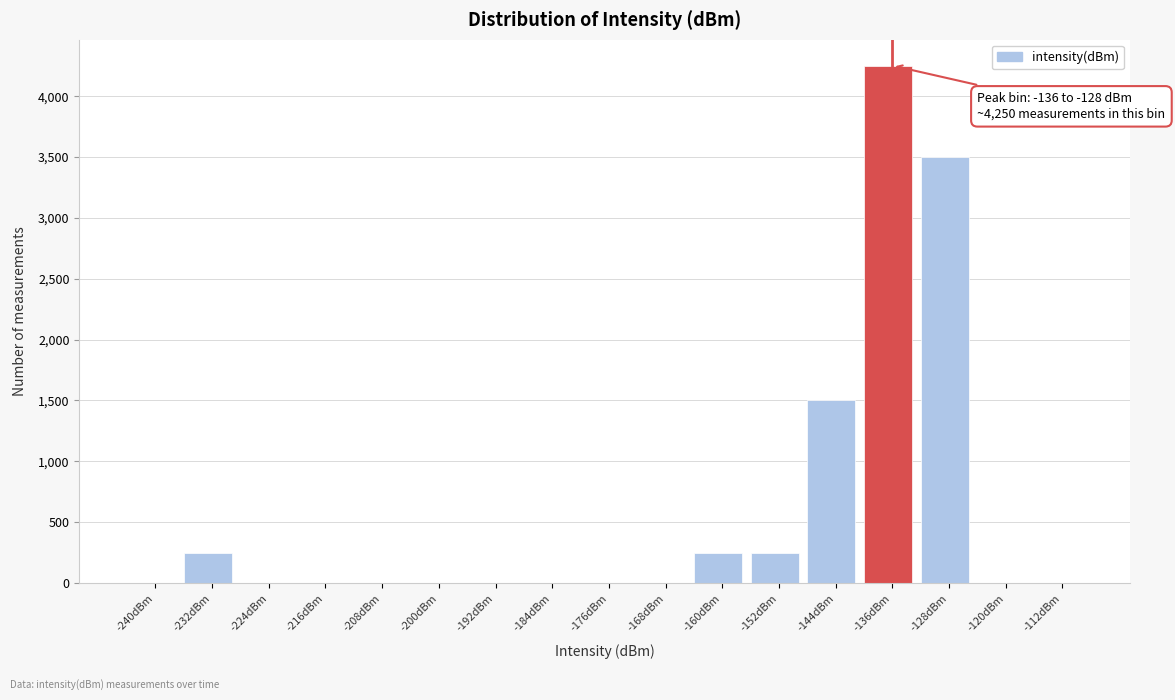

Reading left to right, list all the values displayed in this chart.

-240dBm=0	-232dBm=250	-224dBm=0	-216dBm=0	-208dBm=0	-200dBm=0	-192dBm=0	-184dBm=0	-176dBm=0	-168dBm=0	-160dBm=250	-152dBm=250	-144dBm=1500	-136dBm=4250	-128dBm=3500	-120dBm=0	-112dBm=0